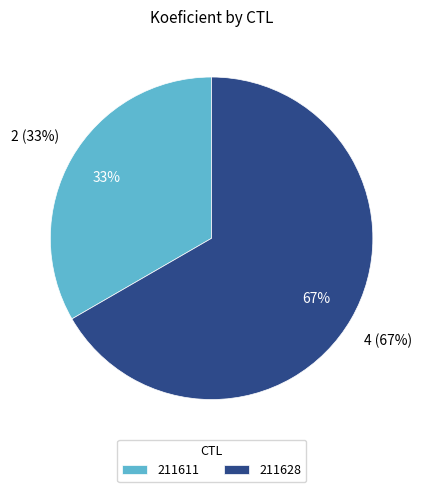

Count the number of slices in the pie.

2